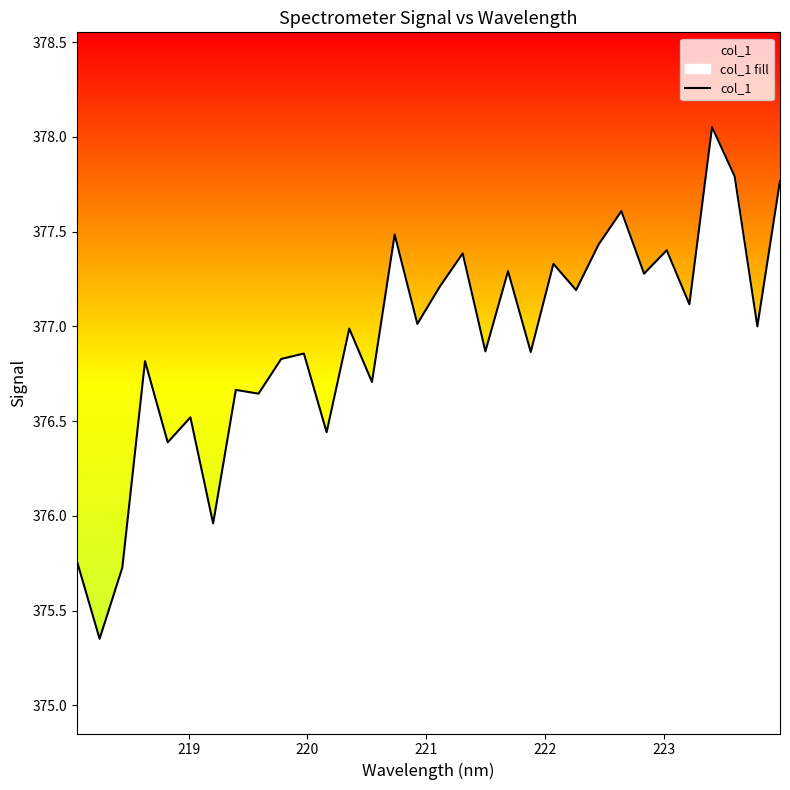

True or false: the data shows 528.3 at 218.

False